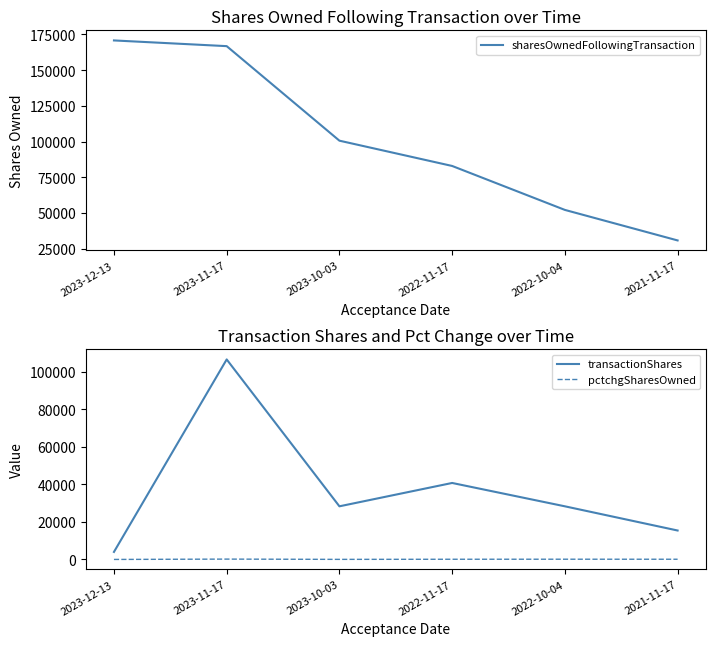

Reading left to right, list all the values displayed in this chart.

sharesOwnedFollowingTransaction: 2023-12-13=170826	2023-11-17=166826	2023-10-03=100583	2022-11-17=82865	2022-10-04=52070	2021-11-17=30676
transactionShares: 2023-12-13=4000	2023-11-17=106461	2023-10-03=28281	2022-11-17=40708	2022-10-04=28281	2021-11-17=15401
pctchgSharesOwned: 2023-12-13=2	2023-11-17=176	2023-10-03=39	2022-11-17=97	2022-10-04=119	2021-11-17=101